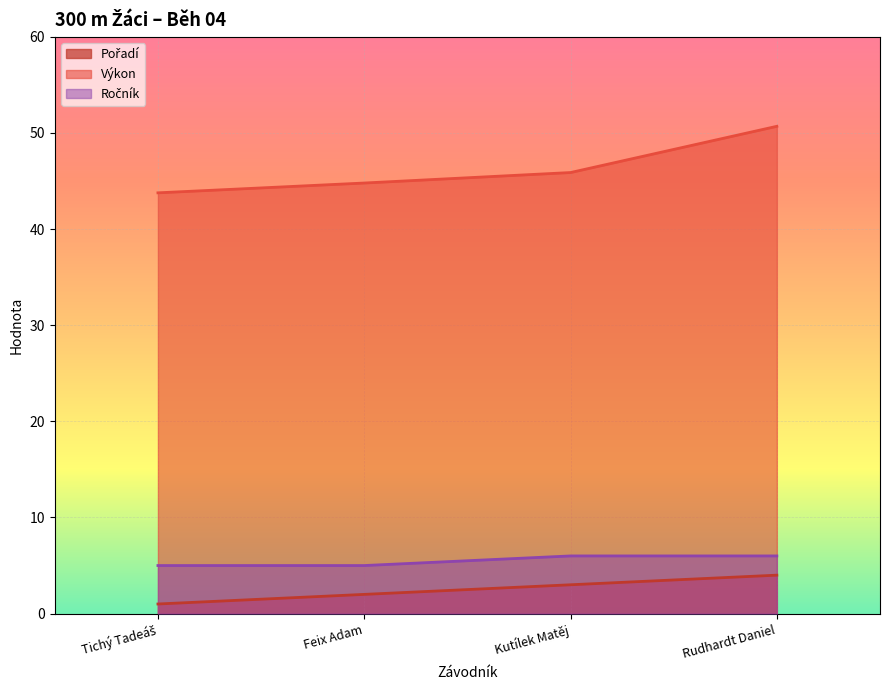

What is the difference between the maximum and minimum values in the Pořadí series?

3.0